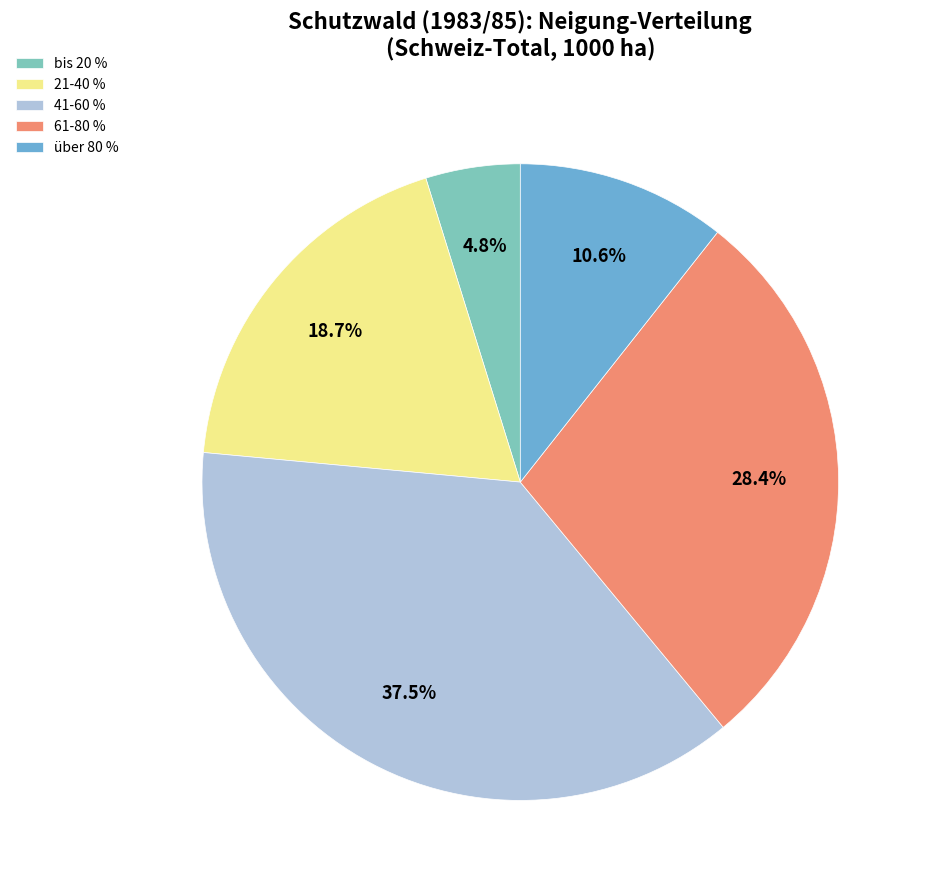

Approximately how many times larger is the value at 21-40 % compared to über 80 %?

1.8